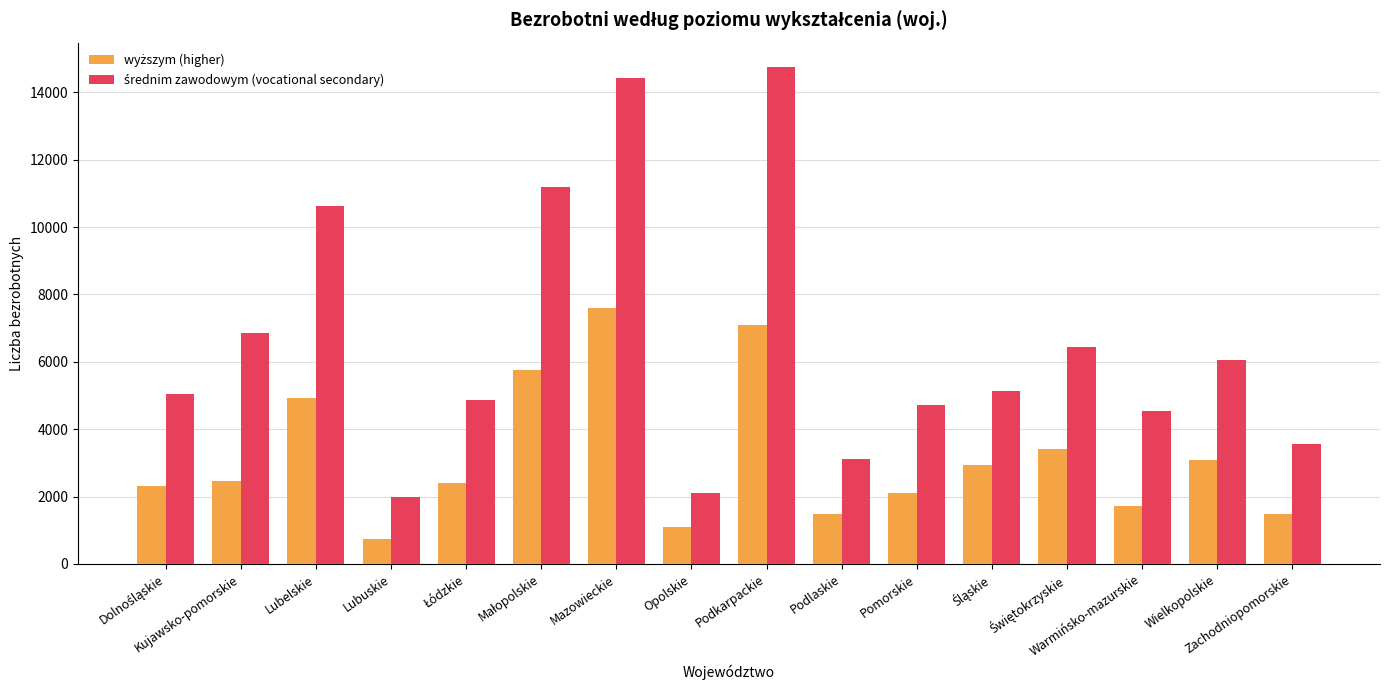

What is the maximum value shown in the chart?

14735